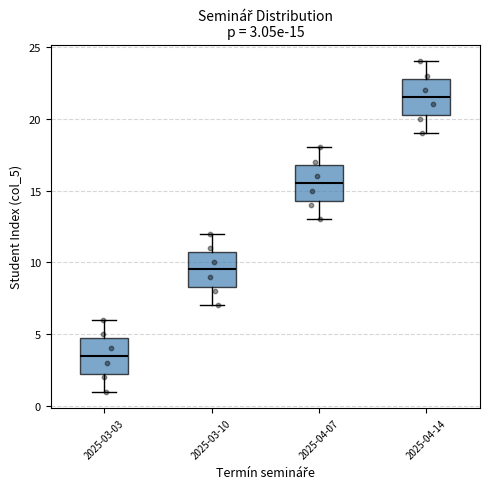

Which box's median line is the lowest?

2025-03-03